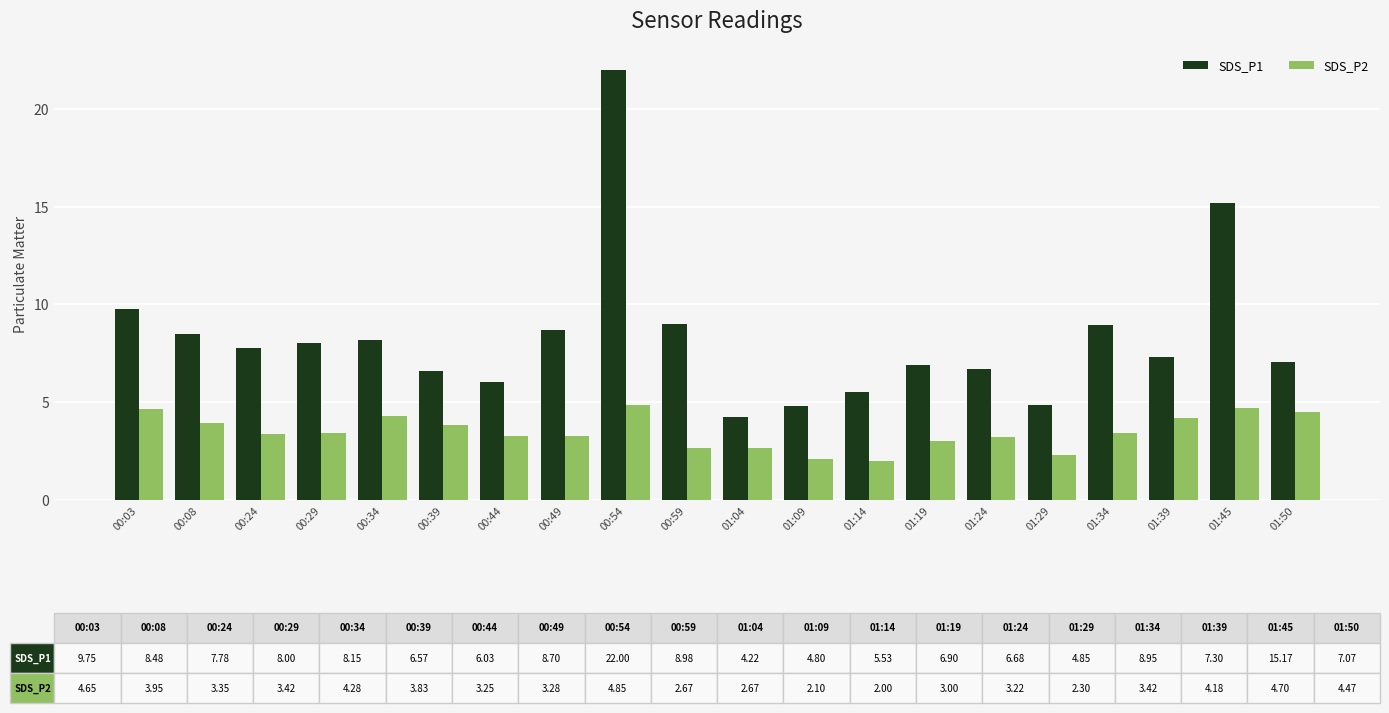

What is the label of the 5th bar from the left?

00:34